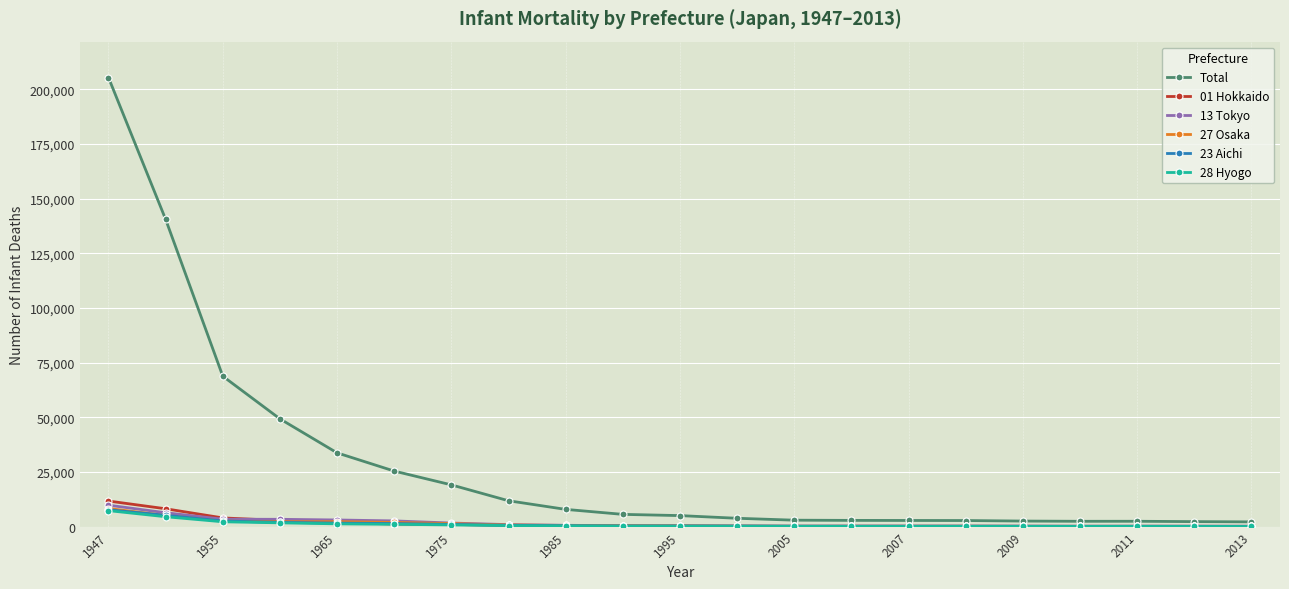

Which series has the largest total across all categories?

Total